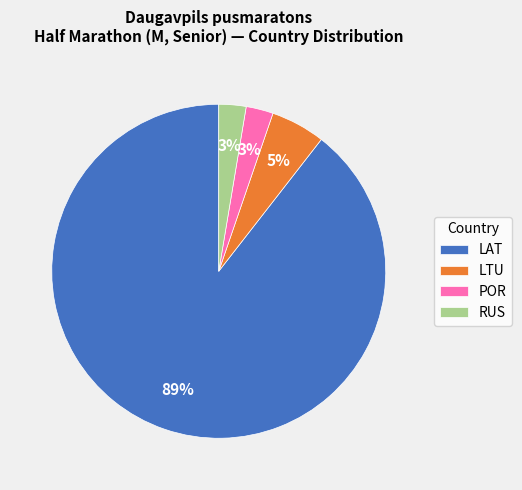

What is the largest slice in the pie chart?

LAT